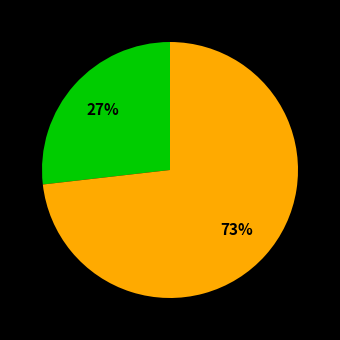

To the nearest percent, what is the difference between the largest and smallest slice percentages?

46%